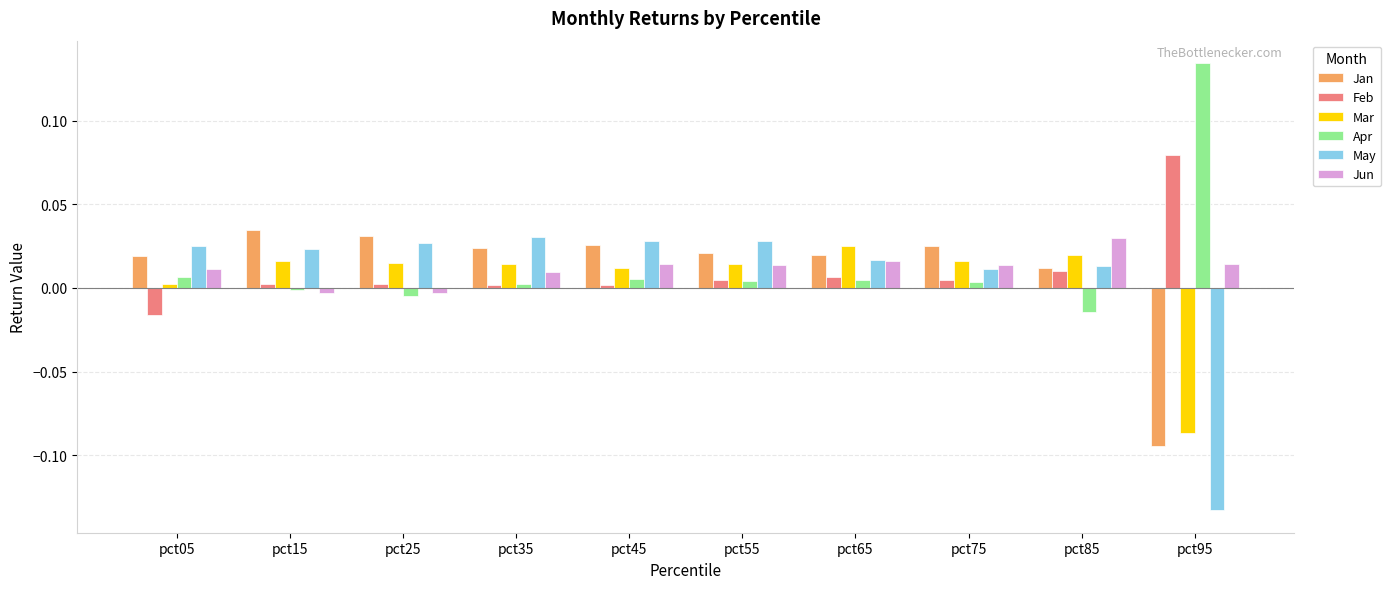

At which category does the chart reach its minimum across all series?

pct95